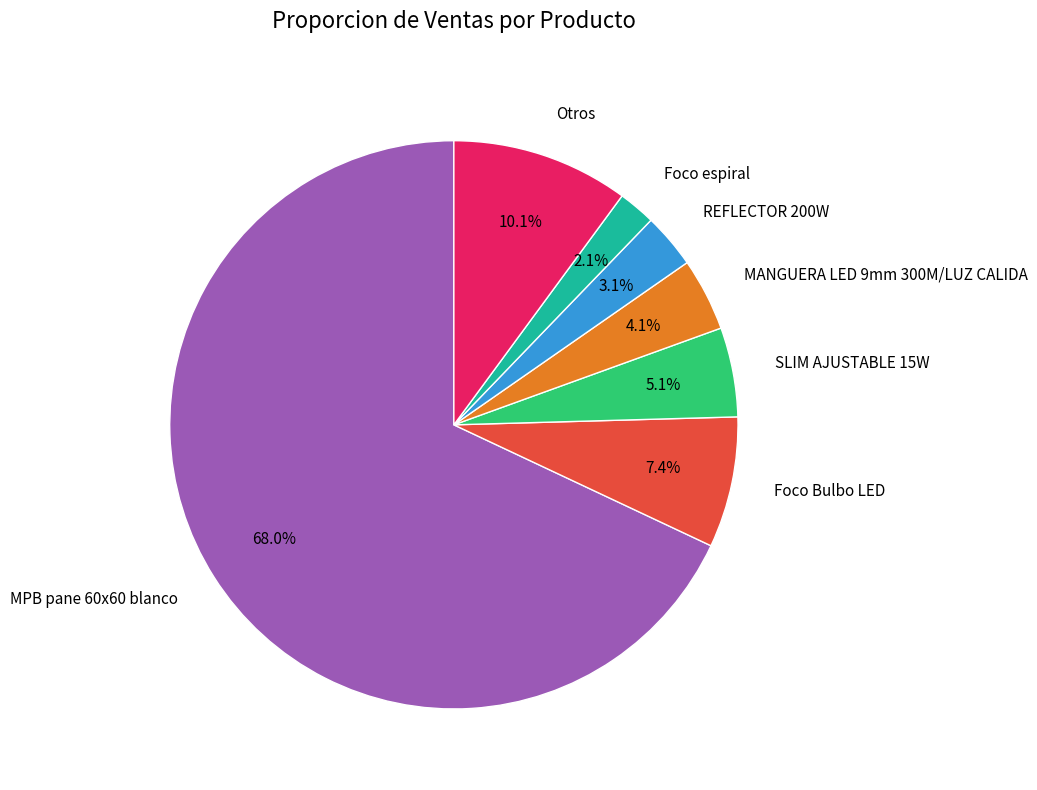

Between Otros and SLIM AJUSTABLE 15W, which is larger?

Otros